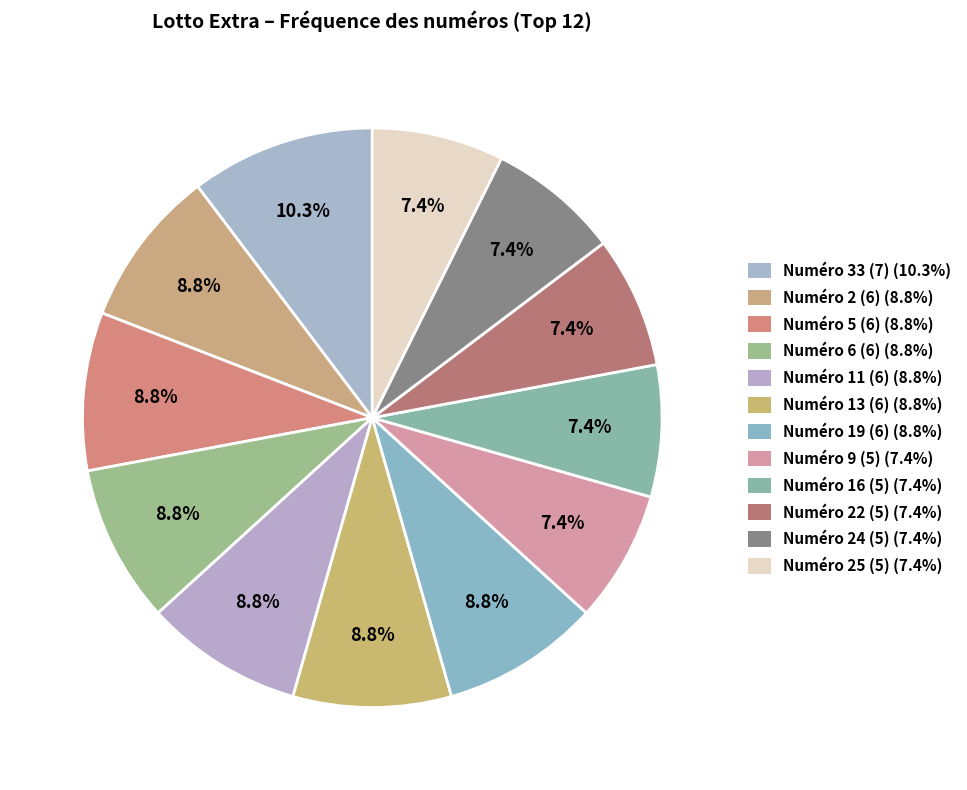

Is there any slice that represents more than half of the pie?

No